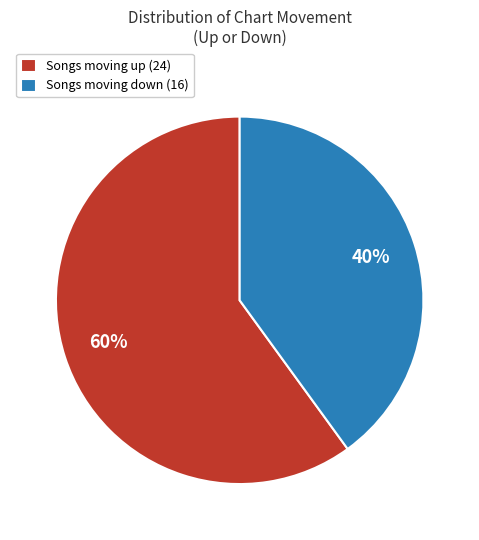

How many slices are in this pie chart?

2